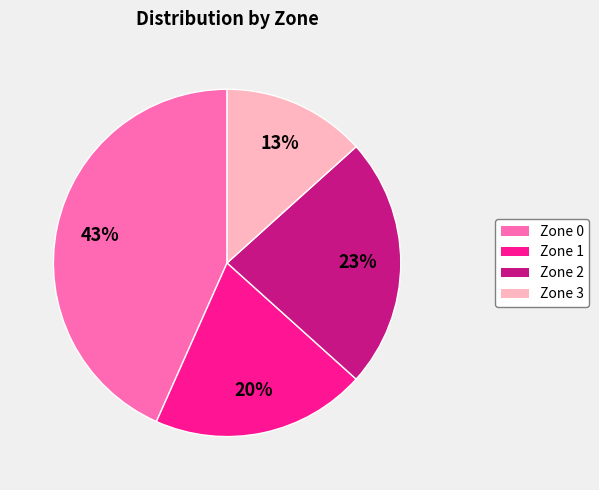

Which category has the biggest portion of the pie?

Zone 0